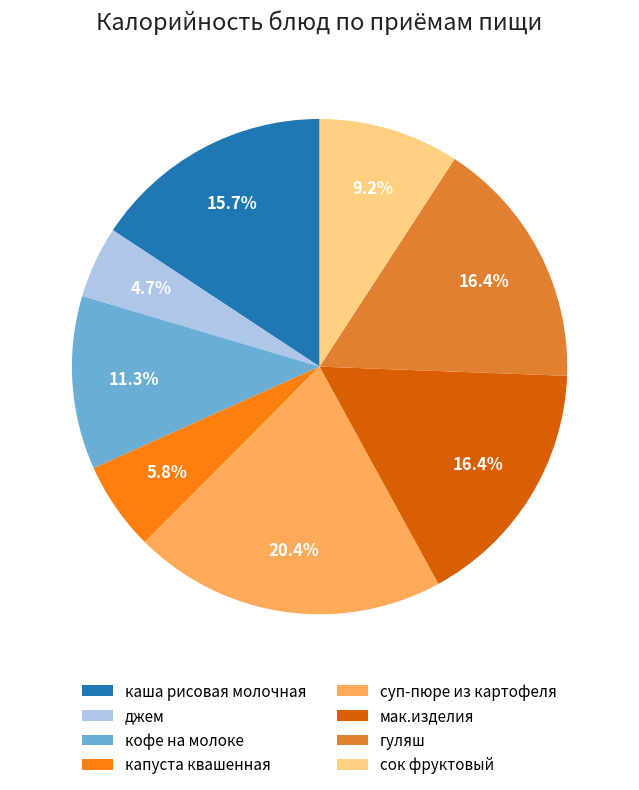

Is there any slice that represents more than half of the pie?

No